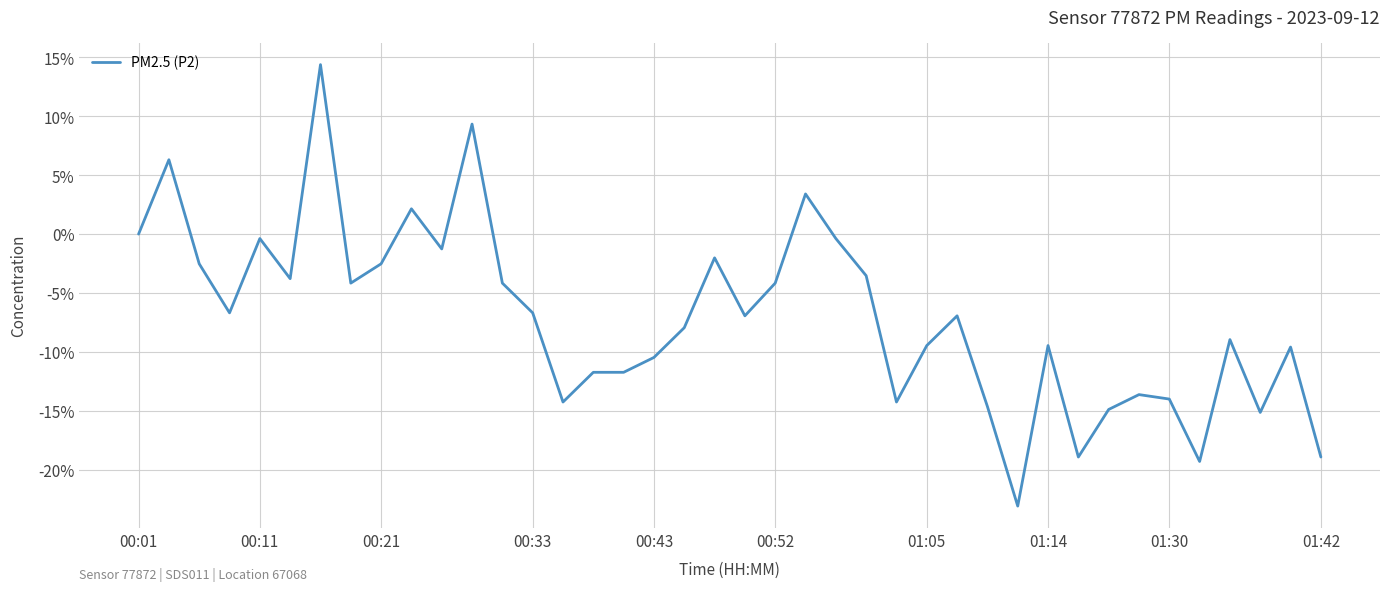

What is the sum of all values?

-280.8